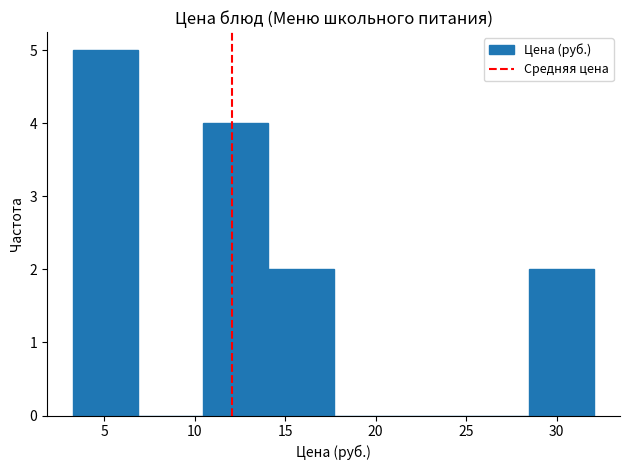

Reading left to right, transcribe this chart: for each bar, give the range it covers on the x-axis and its height. Neither the bar edges nor the heights are printed on the chart, so give them approximately, as read against the axes.

3.5 to 7.0: 5
7.0 to 10.5: 0
10.5 to 14.0: 4
14.0 to 17.5: 2
17.5 to 21.5: 0
21.5 to 25.0: 0
25.0 to 28.5: 0
28.5 to 32.0: 2